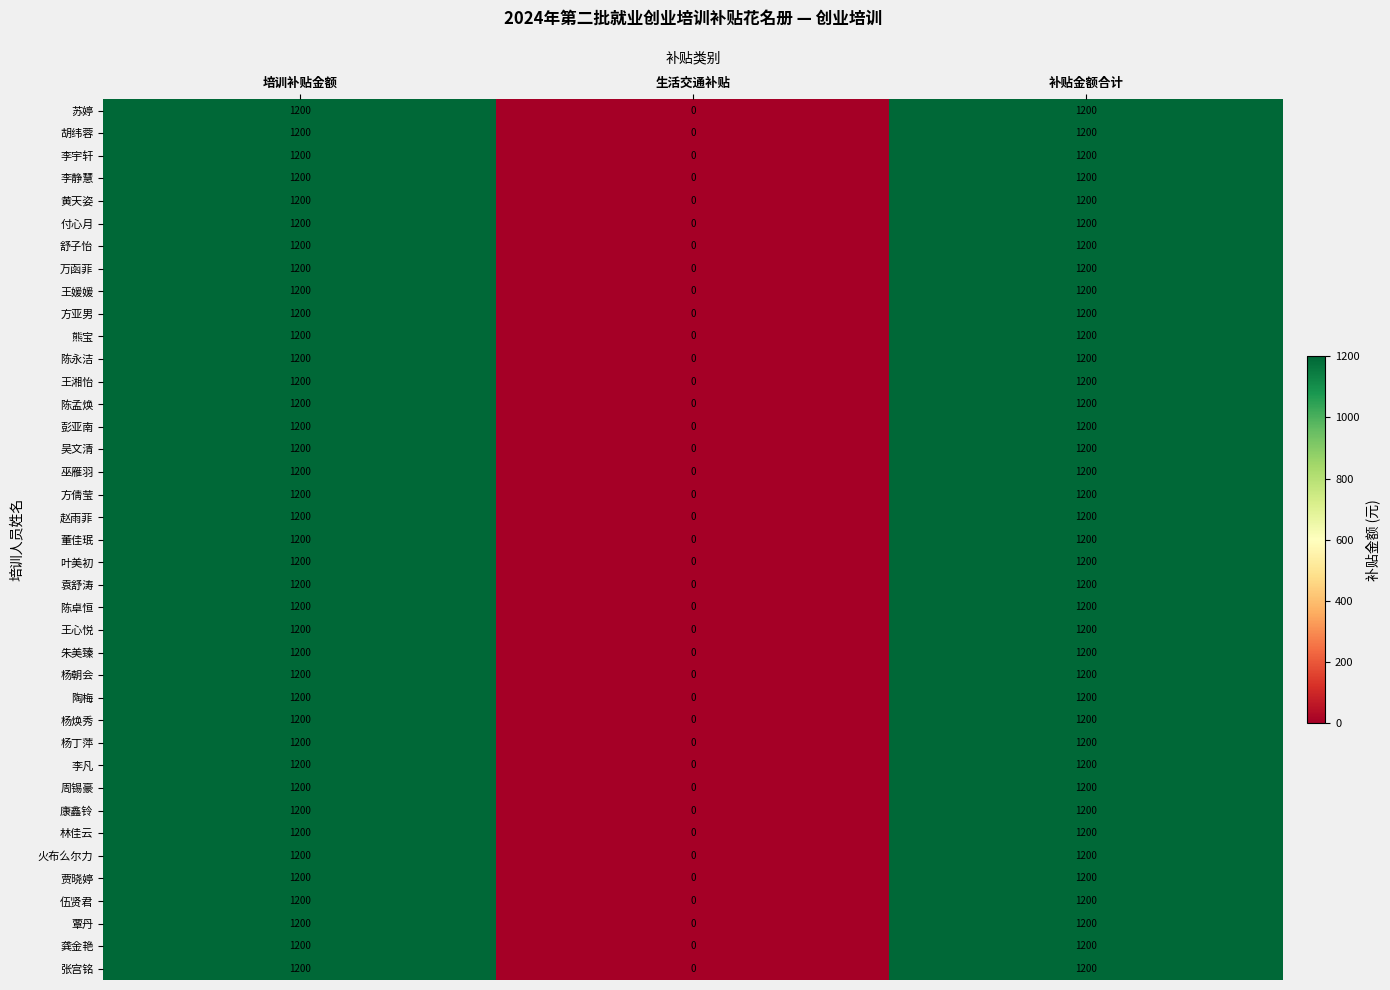

Is it true that 康鑫铃 equals 2027 at 补贴金额合计?

False